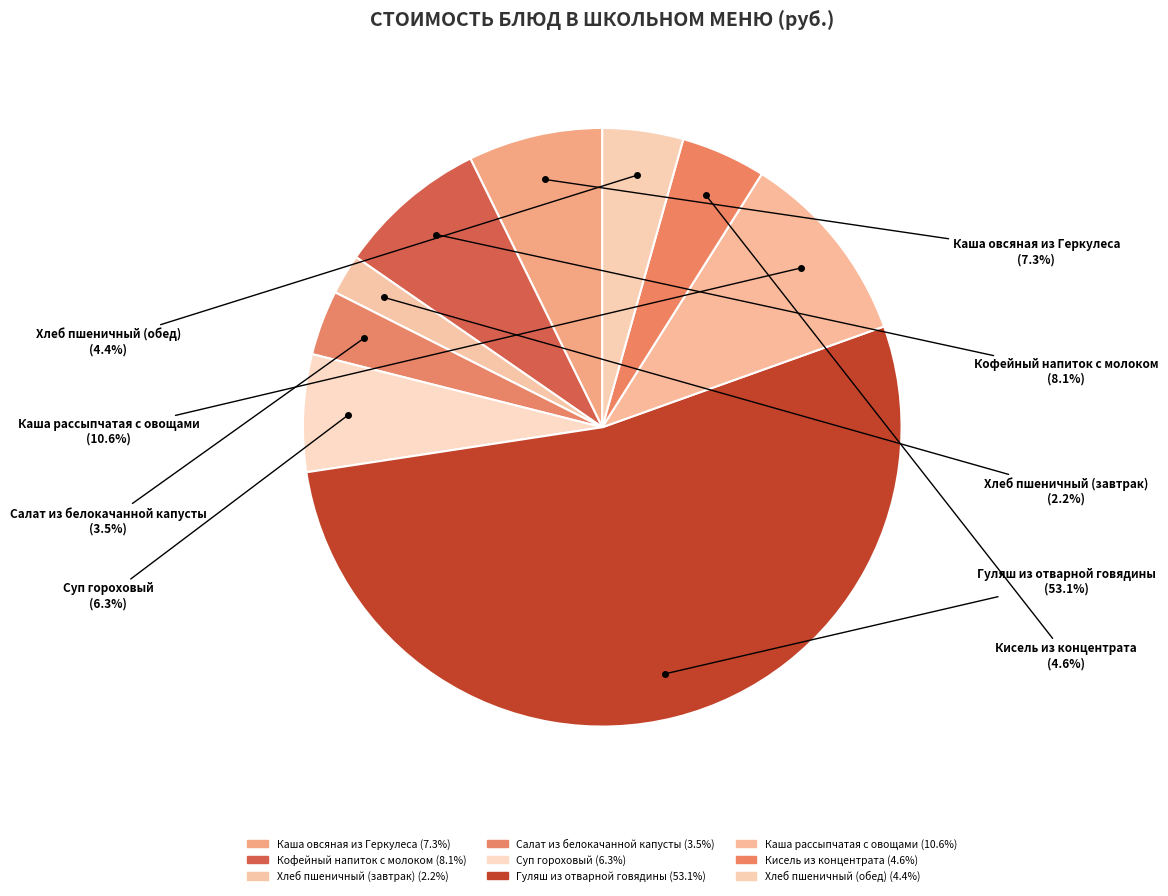

Does Каша овсяная из Геркулеса account for over 50% of the chart?

No